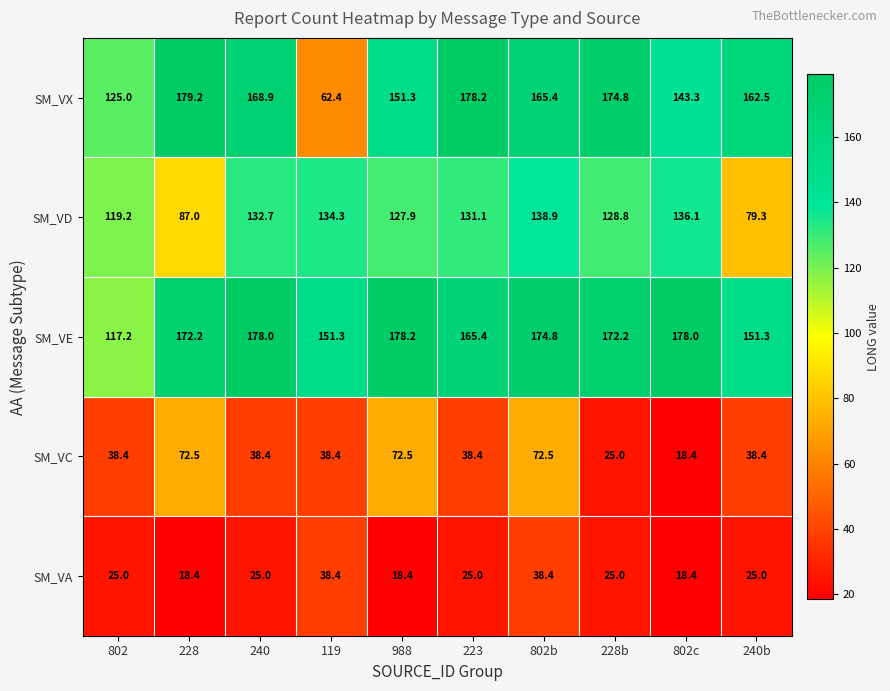

At which label does SM_VC first exceed 38?

802